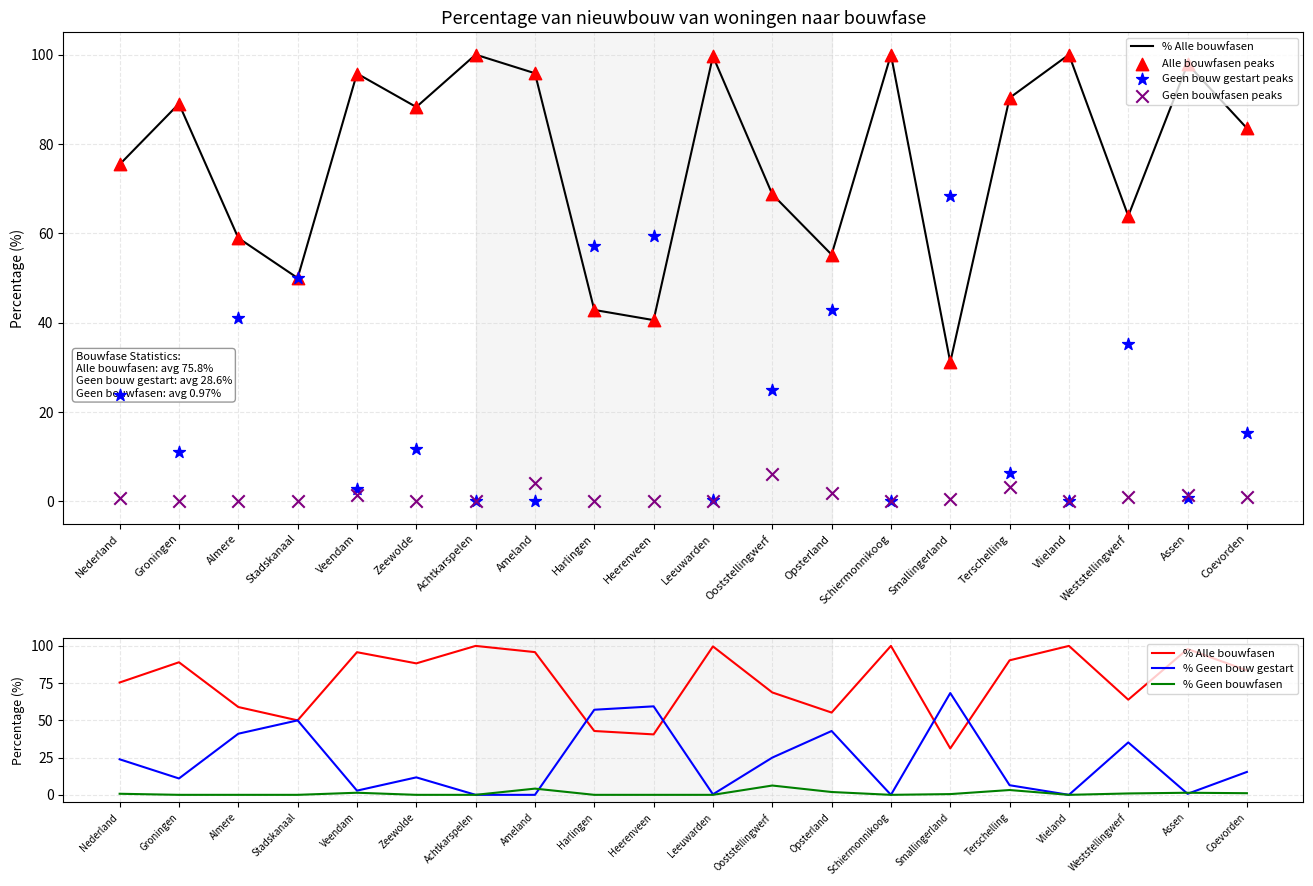

At how many categories does at least one series exceed 52?

19